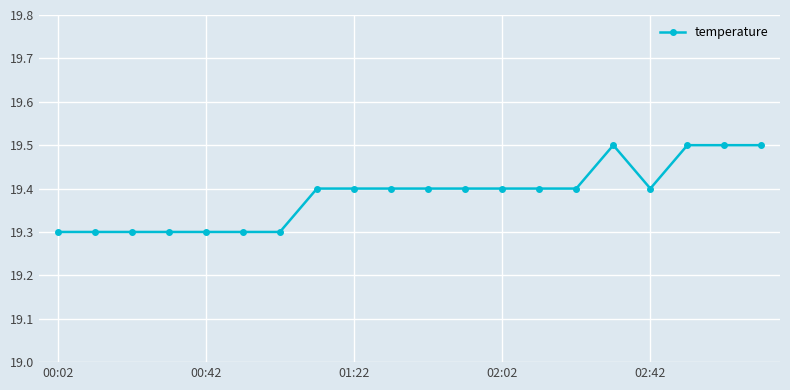

What is the greatest value displayed?

19.5